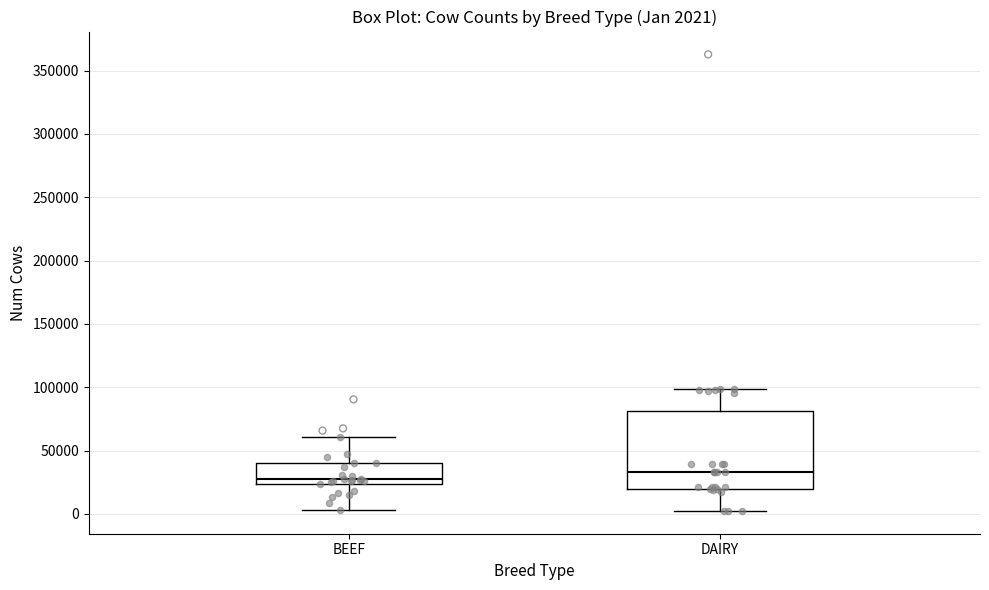

Which box's median line is the highest?

DAIRY